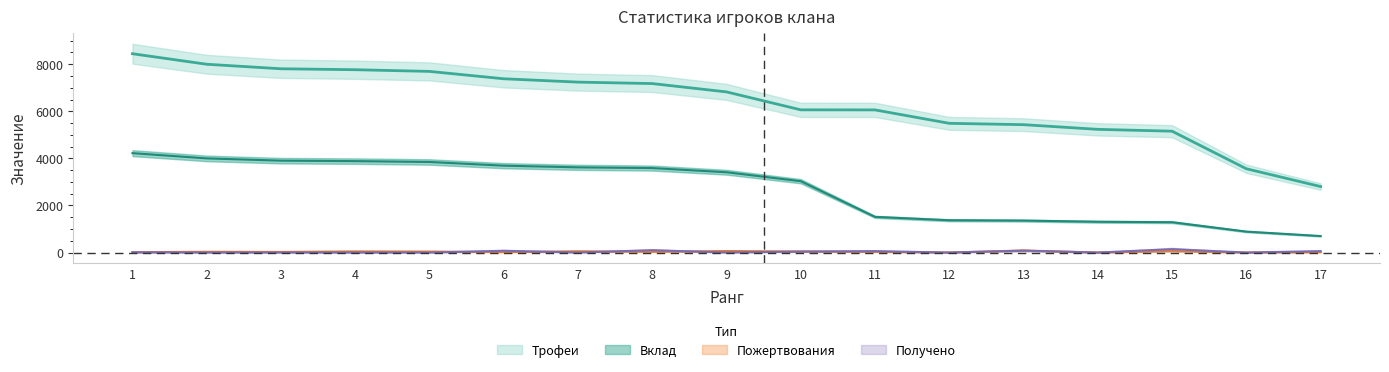

Which label corresponds to the smallest value in the chart?

12